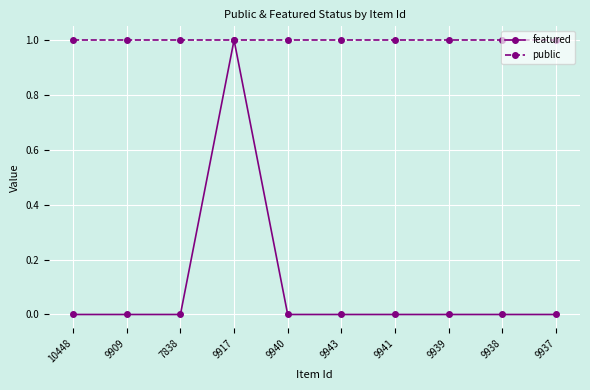

What position from the right is 9937?

1